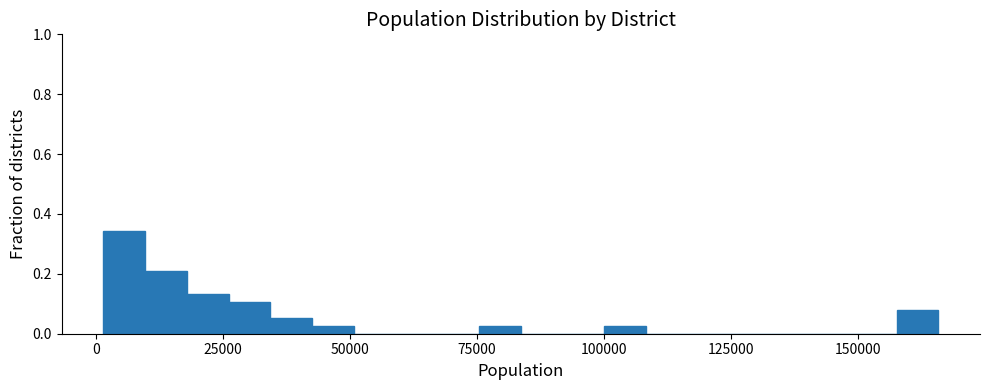

Around what value on the x-axis is the tallest bar? Give the approximate position of its centre, as read against the axis.

5000